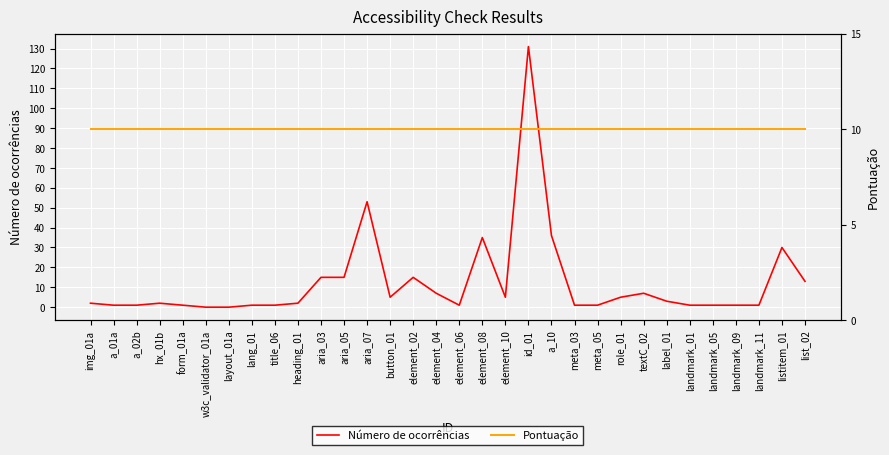

The Pontuação series shows 10 at hx_01b. True or false?

True